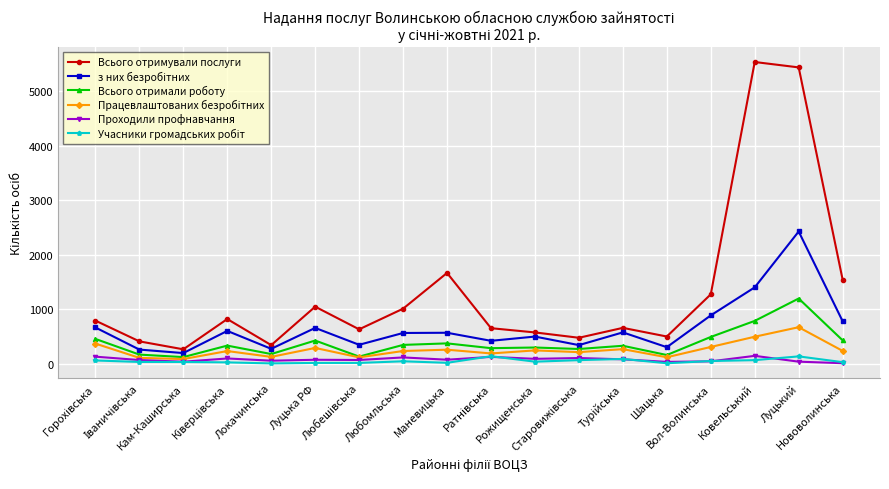

Which series has the largest total across all categories?

Всього отримували послуги